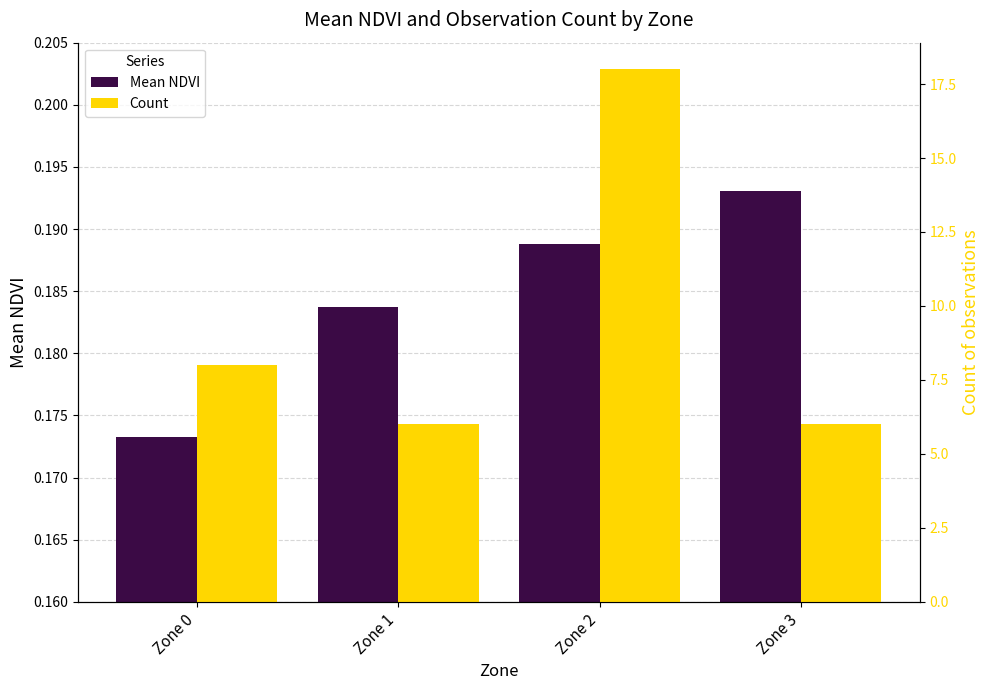

At how many categories does at least one series exceed 10?

1